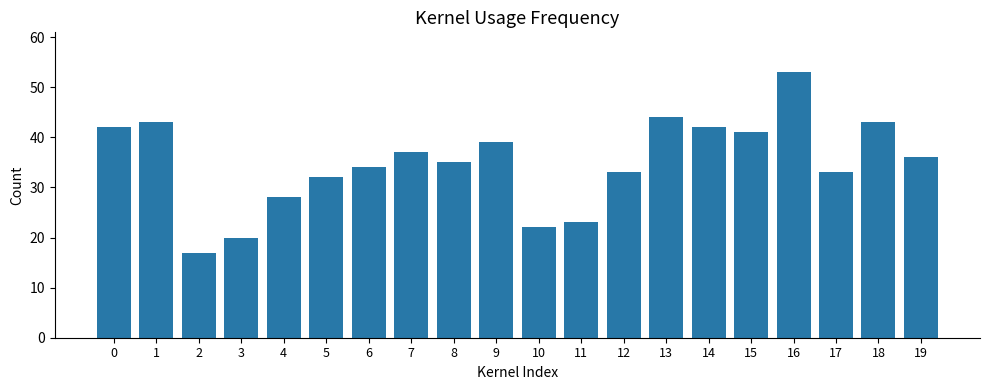

What is the minimum value shown in the chart?

17